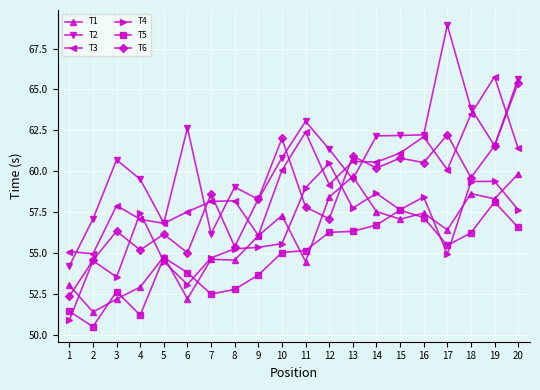

What are all the series names shown in the legend?

T1, T2, T3, T4, T5, T6